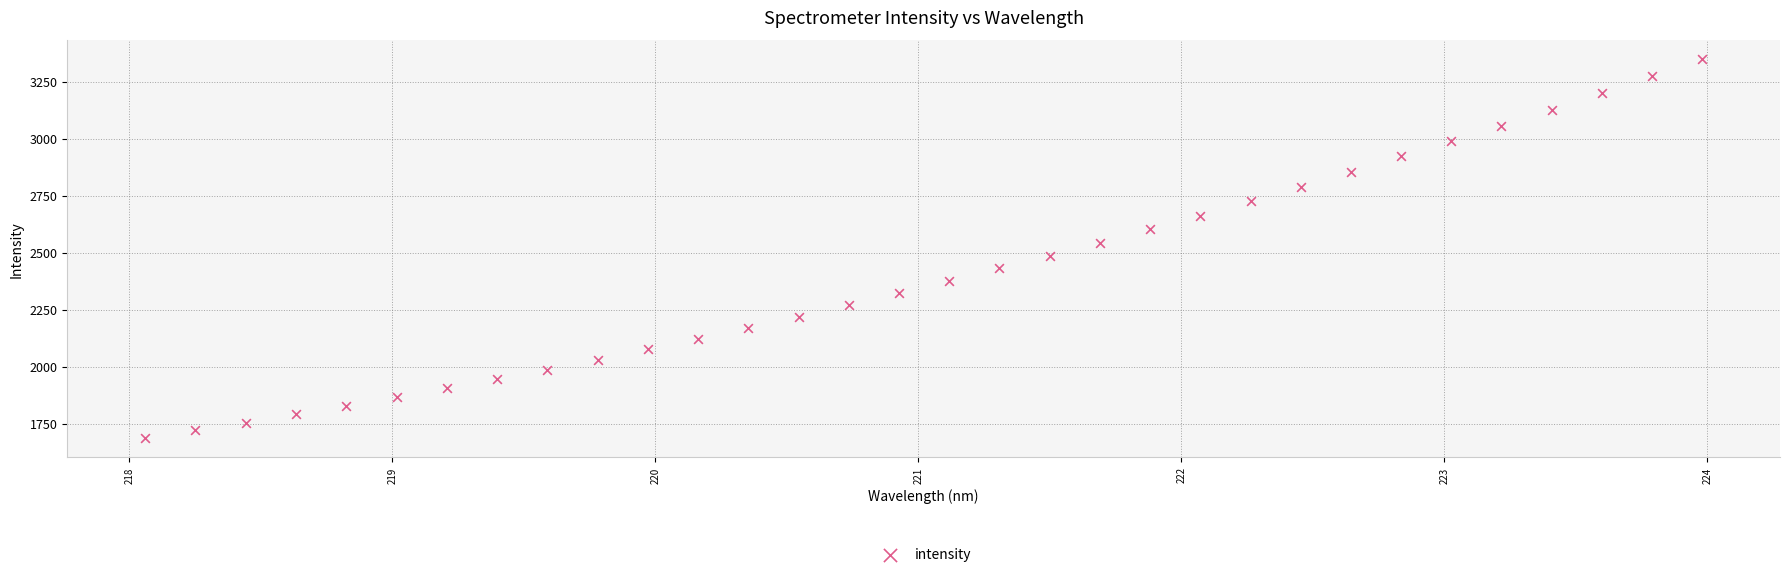

What is the range of X values (max minus min)?

5.9